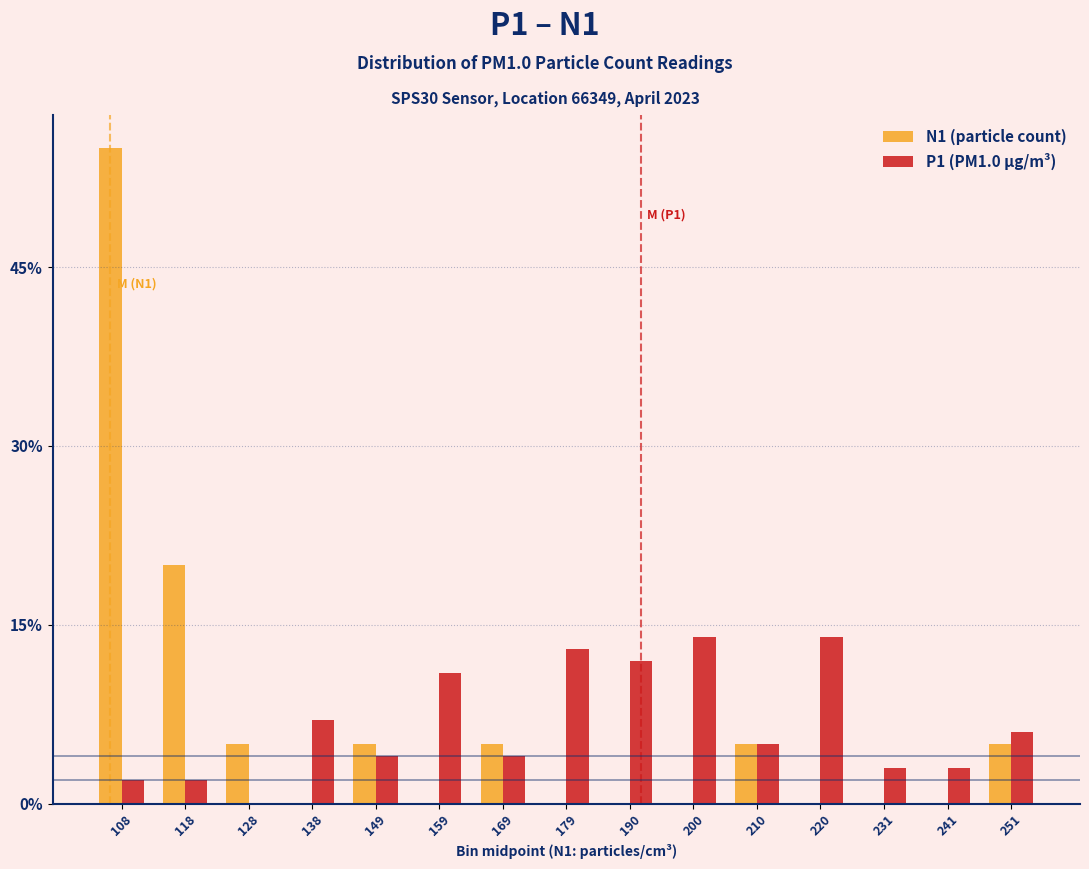

Reading left to right, transcribe all the data shown in this chart.

N1 (particle count): 108=55.0	118=20.0	128=5.0	138=0.0	149=5.0	159=0.0	169=5.0	179=0.0	190=0.0	200=0.0	210=5.0	220=0.0	231=0.0	241=0.0	251=5.0
P1 (PM1.0 µg/m³): 108=2.0	118=2.0	128=0.0	138=7.0	149=4.0	159=11.0	169=4.0	179=13.0	190=12.0	200=14.0	210=5.0	220=14.0	231=3.0	241=3.0	251=6.0